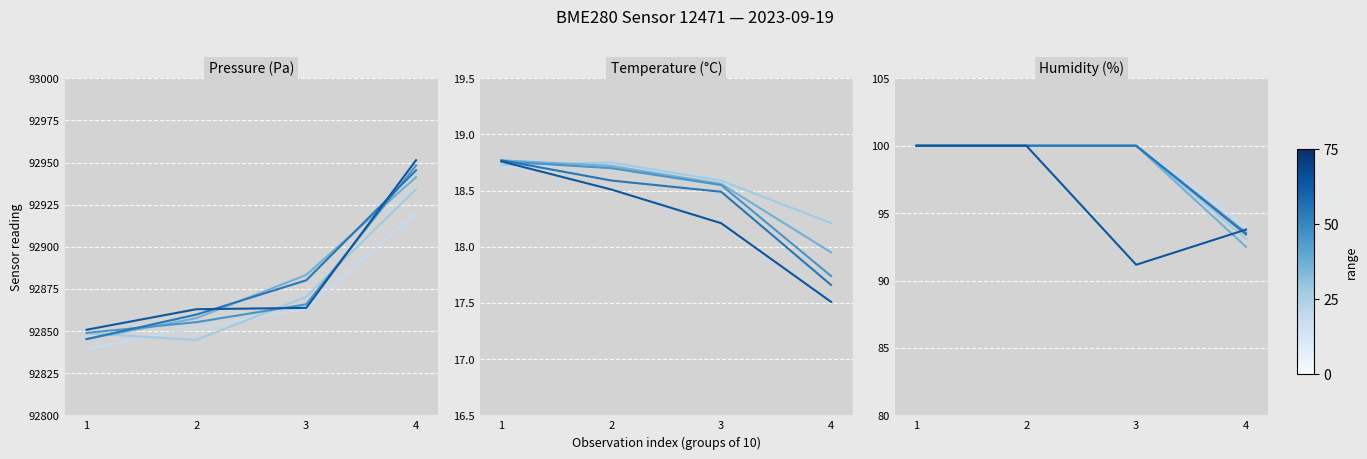

The range 60 series shows 93.4 at 4. True or false?

True